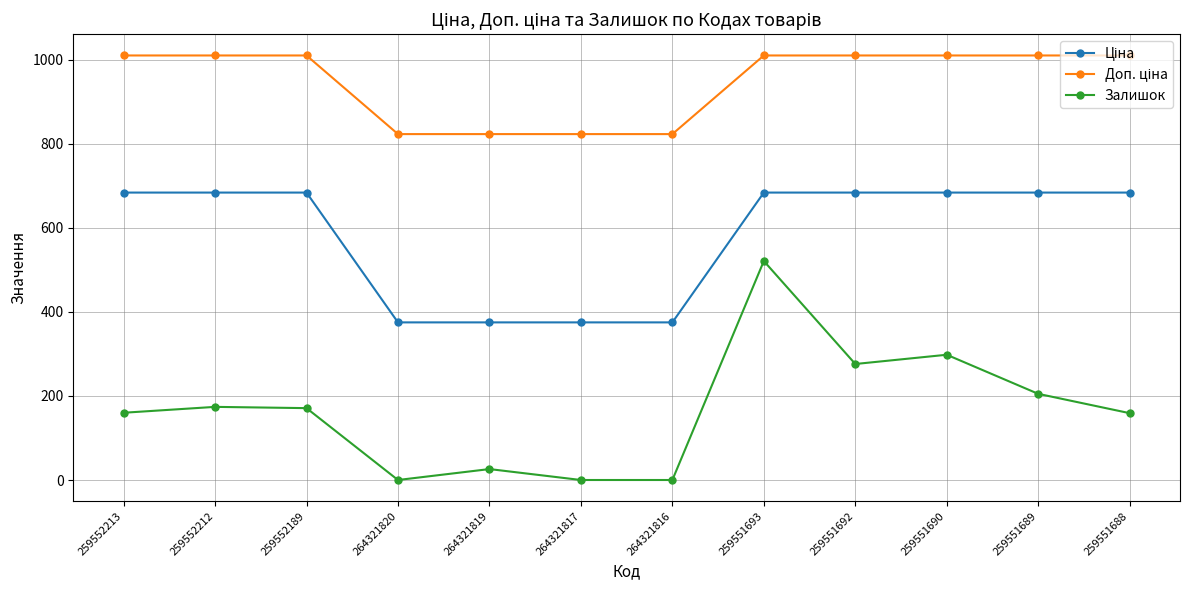

At which category is the sum across all series the highest?

259551693